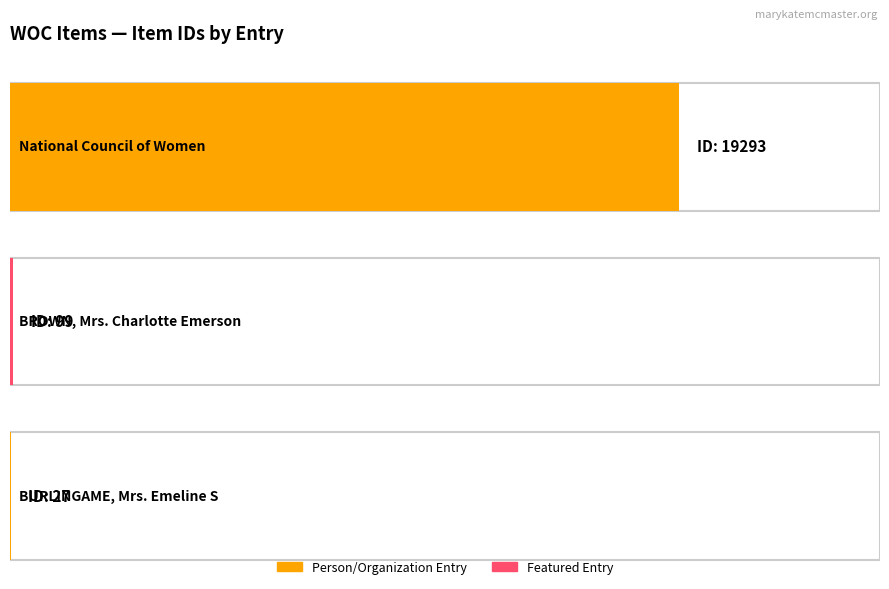

Where does the data first go above 99?

National Council of Women